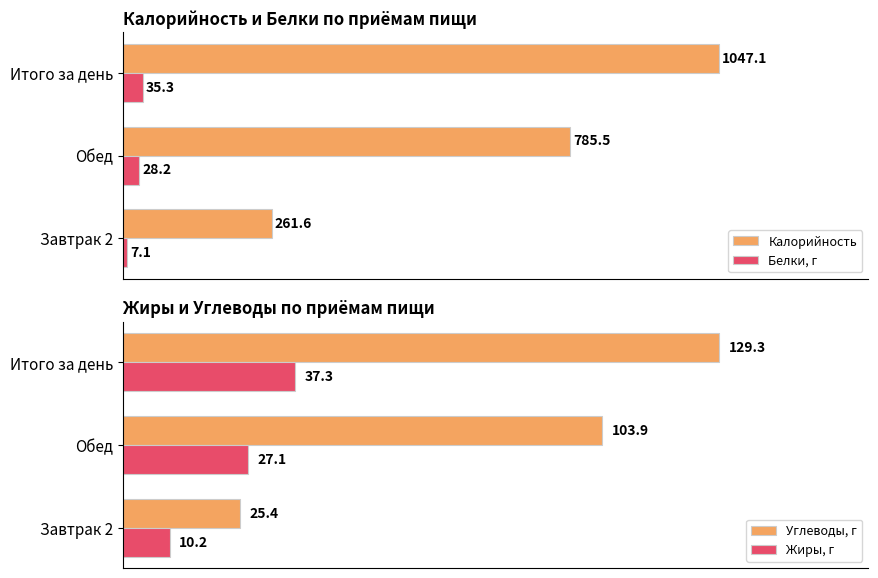

Does the chart contain any negative values?

No